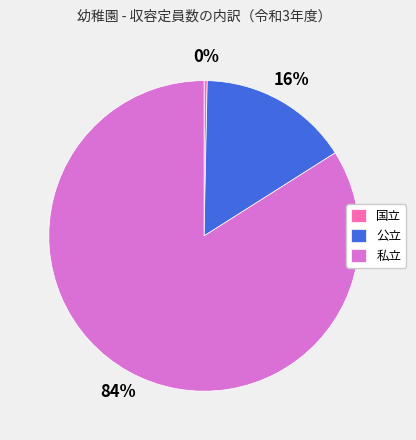

The 公立 slice represents 16% of the pie. True or false?

True